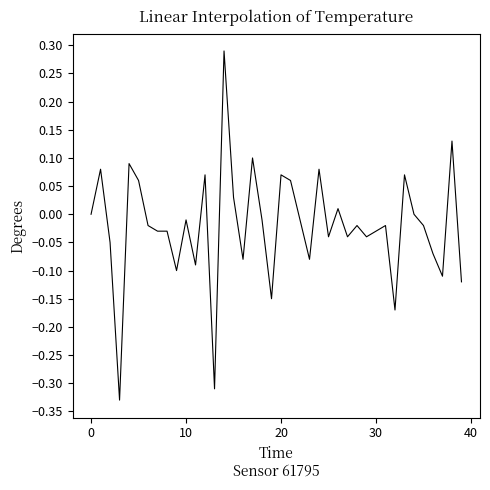

What is the difference between the maximum and minimum values?

0.6